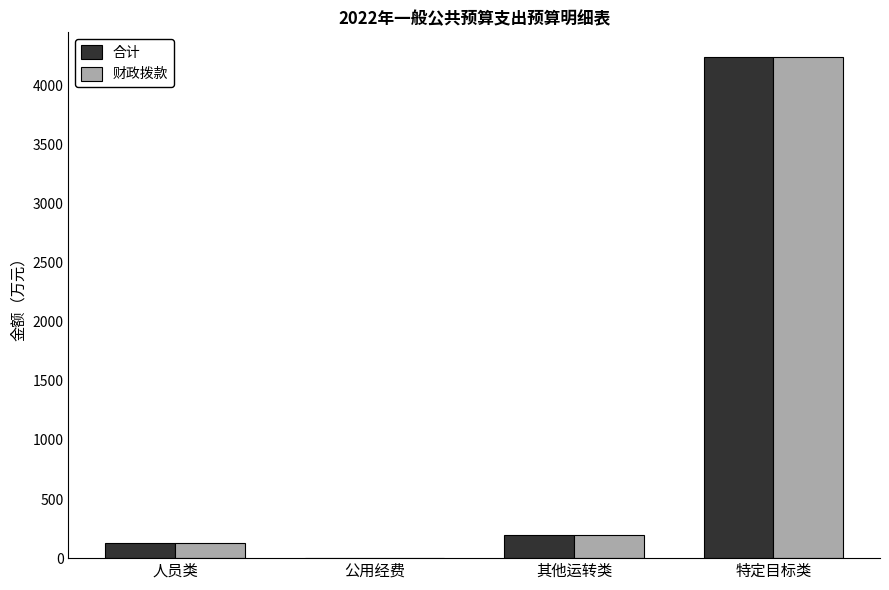

Read the 财政拨款 value at 人员类.

125.9